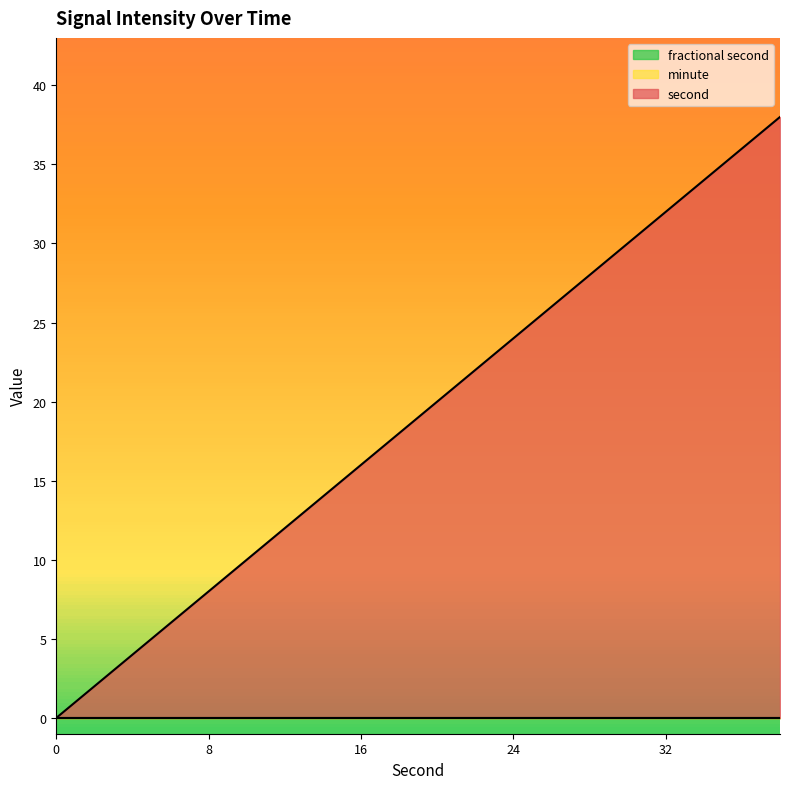

Between 34 and 24, which is larger?

34